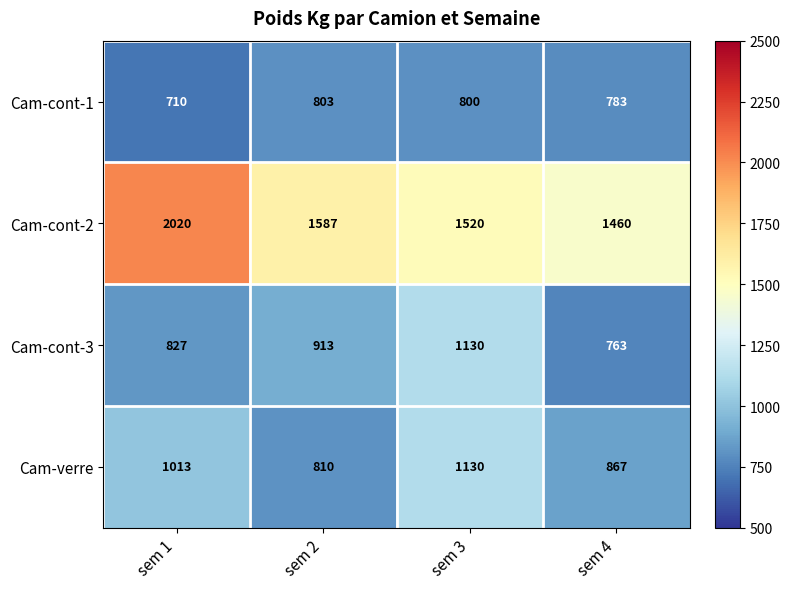

At which category does the chart reach its minimum across all series?

sem 1